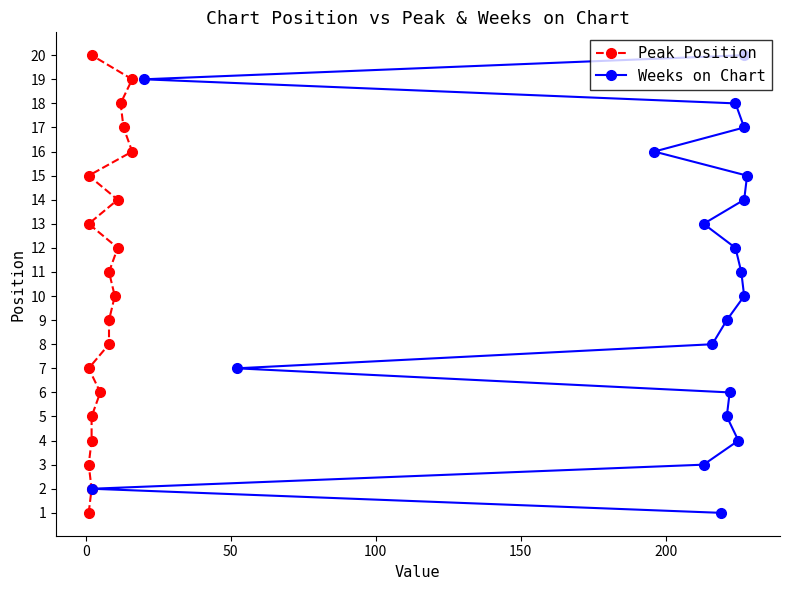

Read the Weeks on Chart value at 200, to the nearest 10.

10